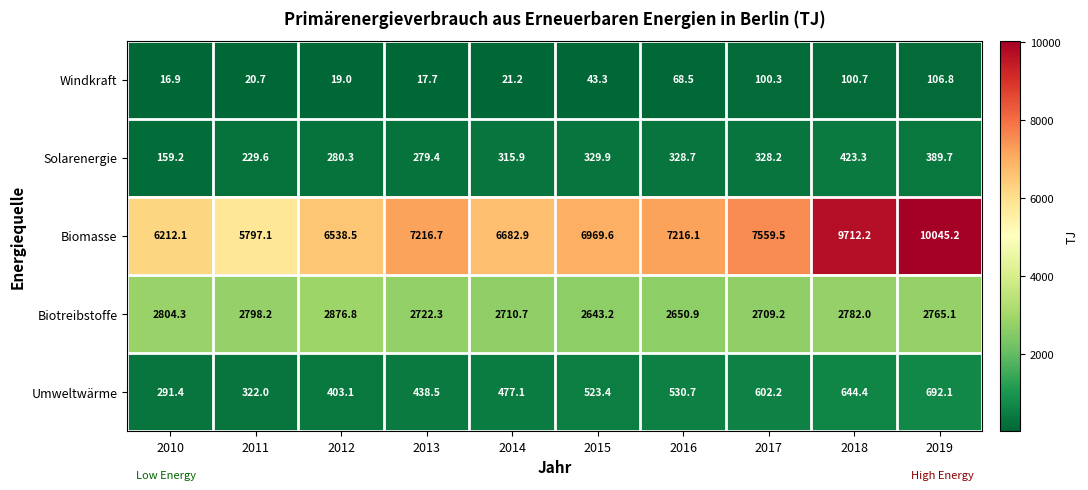

What is the spread (max minus min) of values at 2011?

5776.4